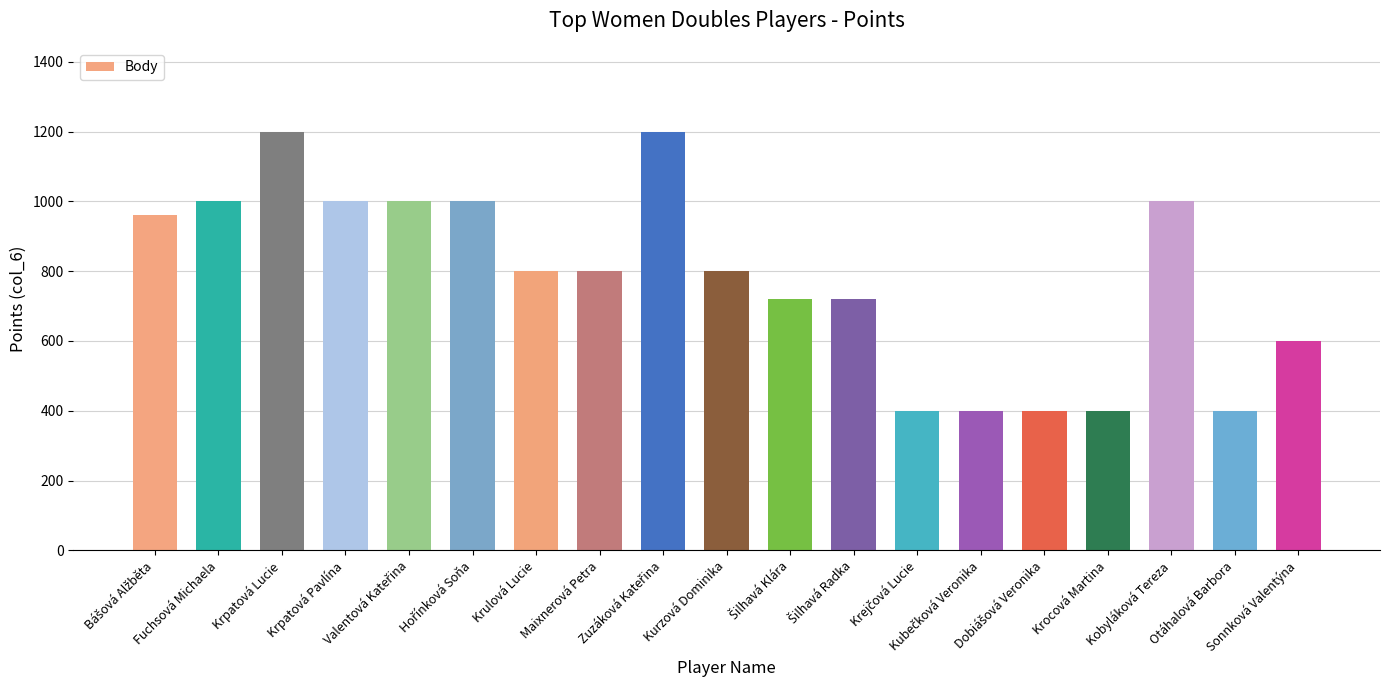

What is the maximum value shown in the chart?

1200